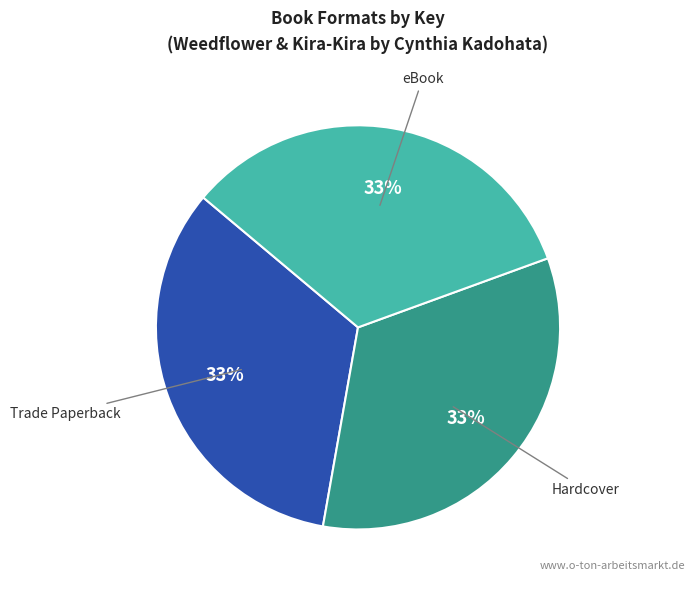

Is there a majority slice in this chart?

No